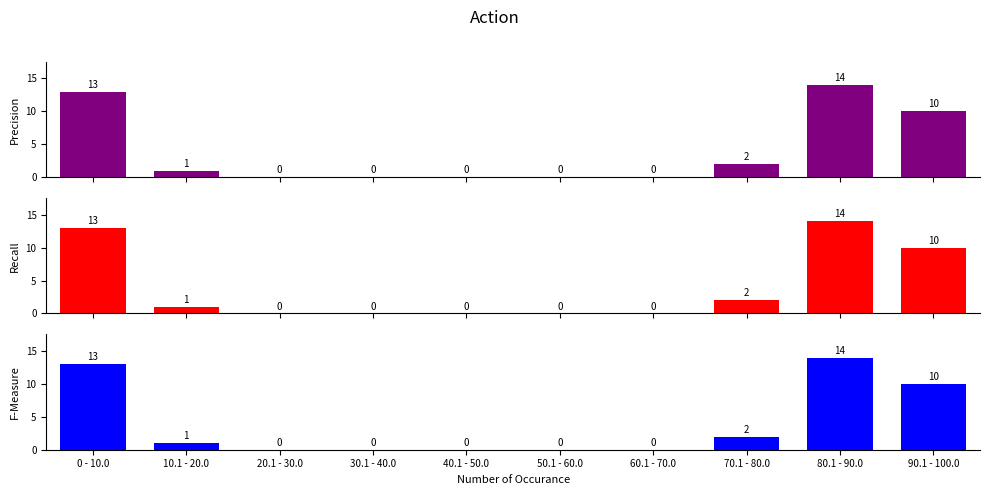

At which label does F-Measure reach its peak?

80.1 - 90.0